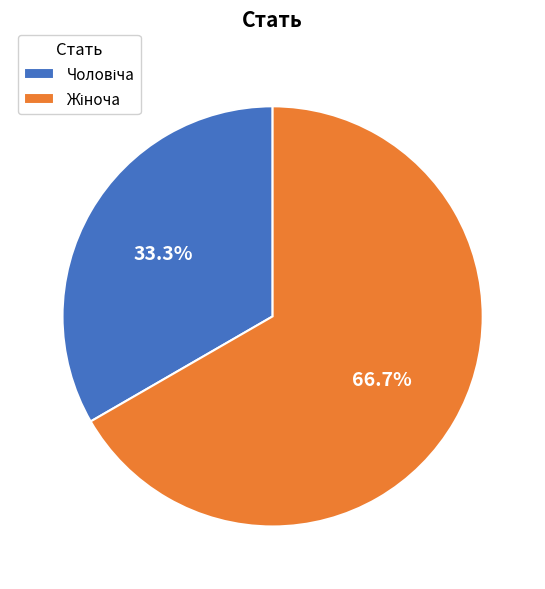

Is there a majority slice in this chart?

Yes